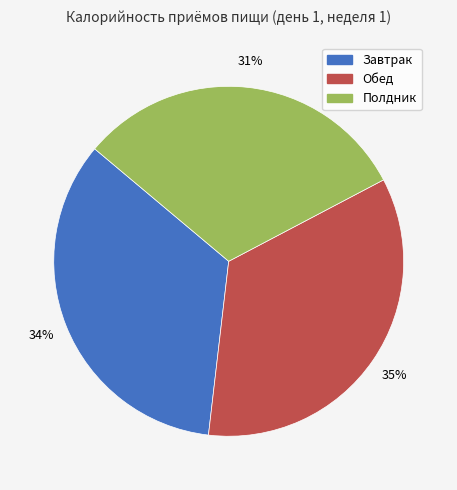

How many segments does this pie chart have?

3